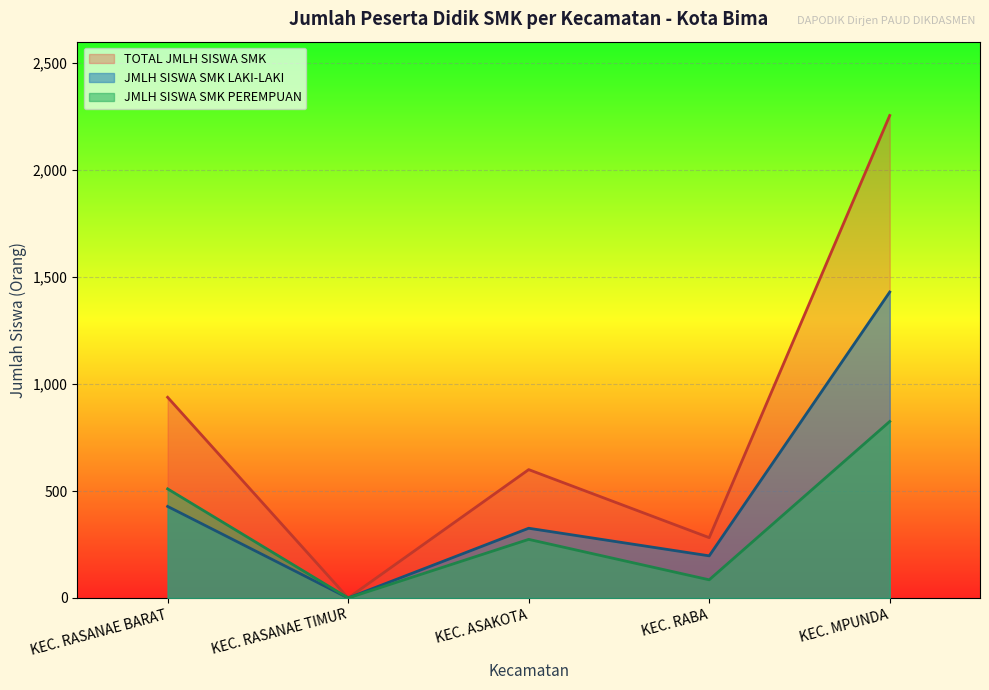

How many distinct data groups are displayed?

3